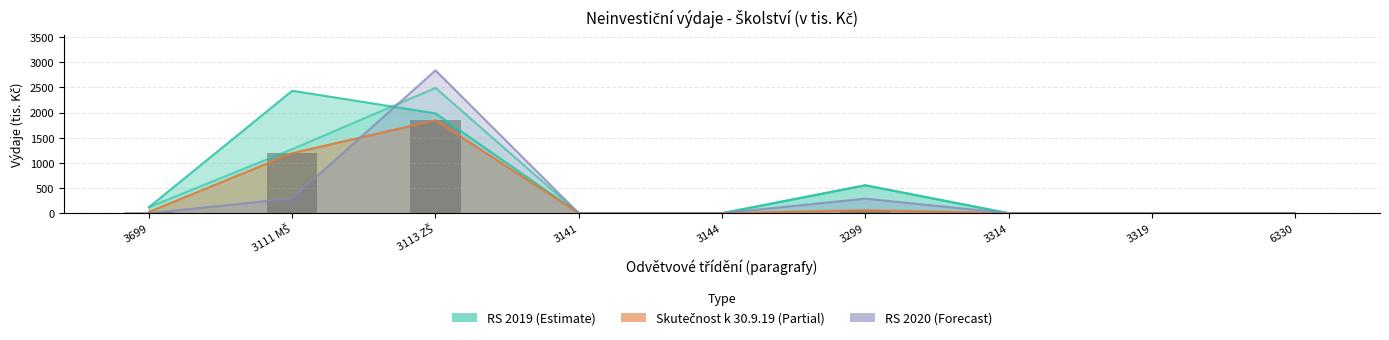

Does the chart contain any negative values?

No